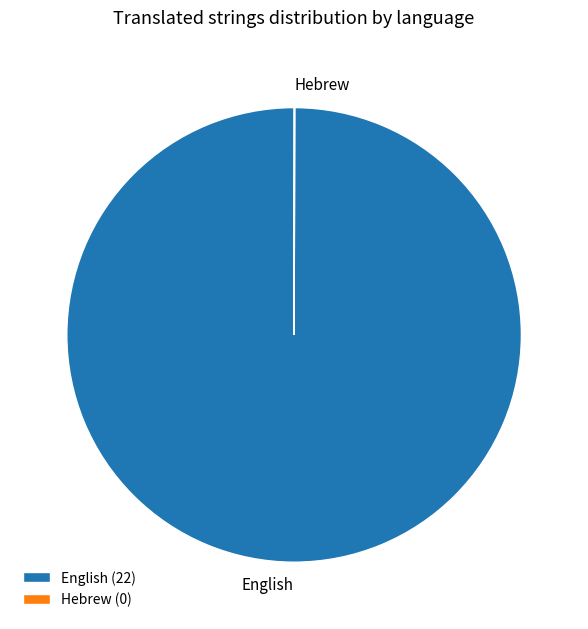

True or false: English accounts for 100% of the total.

True